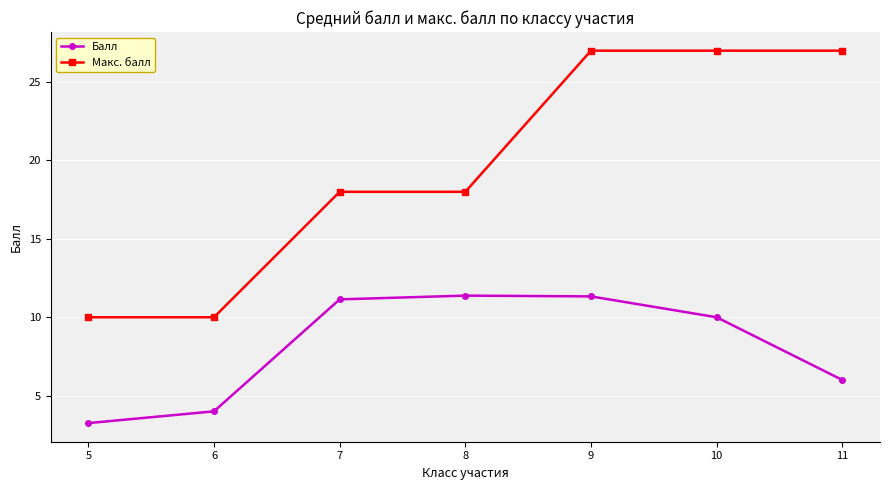

What is the value of the Балл point at the 7th from the left?

6.0